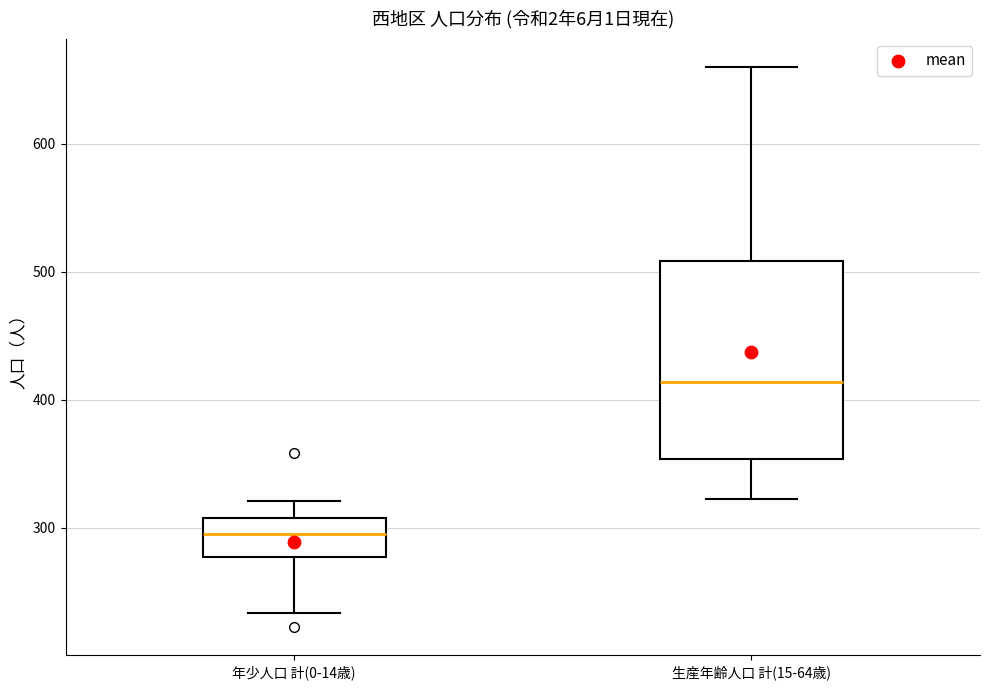

Where is the upper edge of the box for 年少人口 計(0-14歳) on the y-axis? The values are not printed on the chart, so give them approximately, as read against the axis.

310